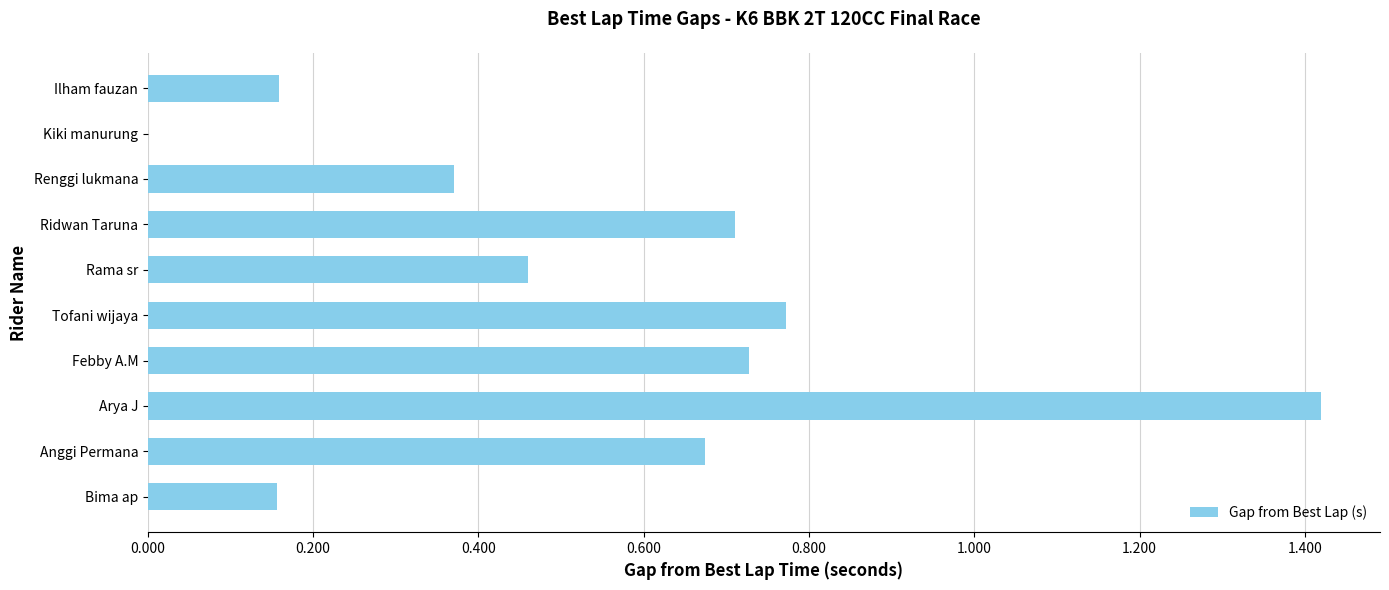

At which category does the chart reach its peak across all series?

Arya J